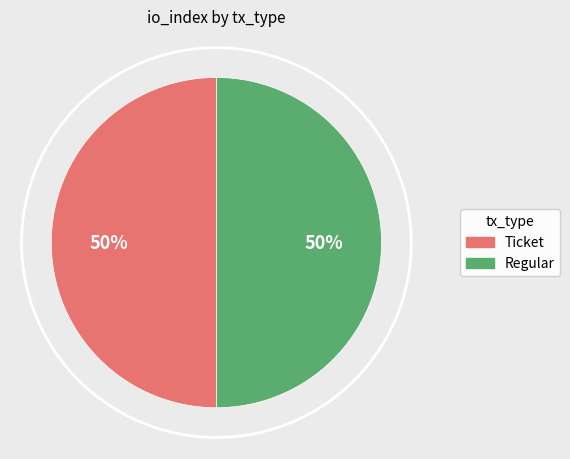

How many segments does this pie chart have?

2